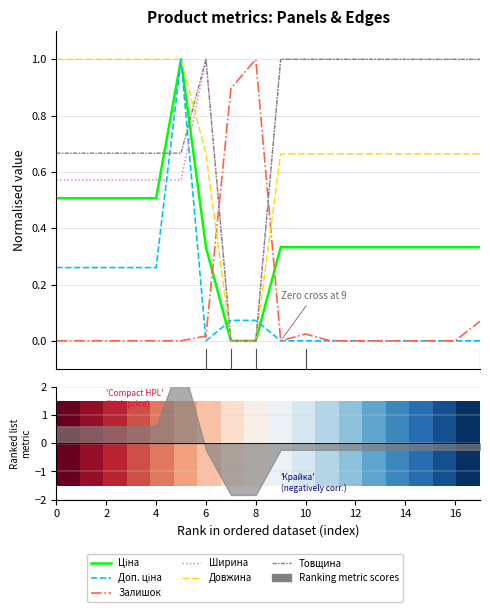

How many Товщина values are between 0 and 1?

18